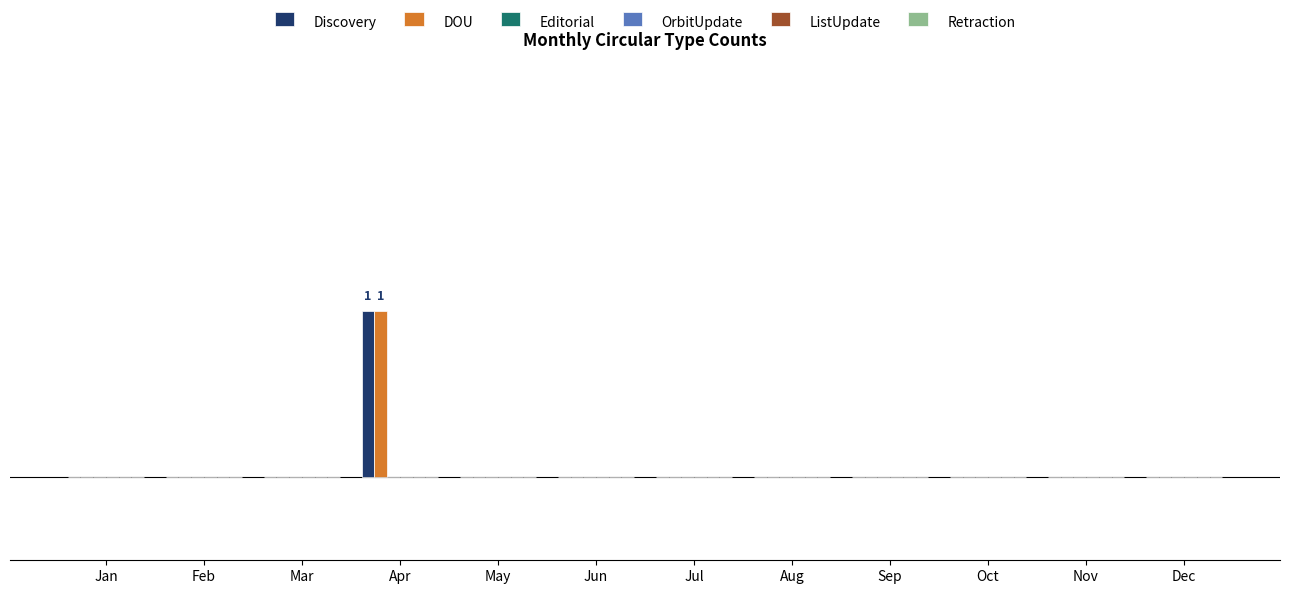

Are the bars horizontal?

No